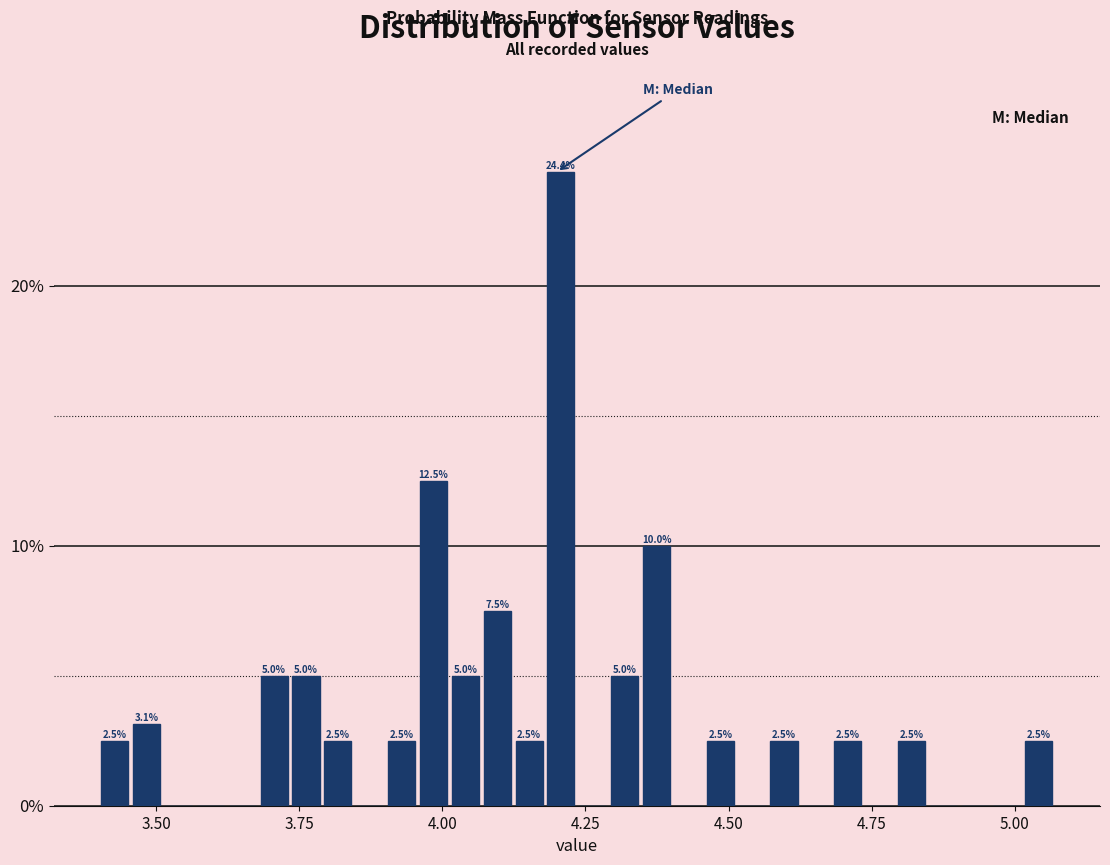

Around what value on the x-axis is the tallest bar? Give the approximate position of its centre, as read against the axis.

4.20